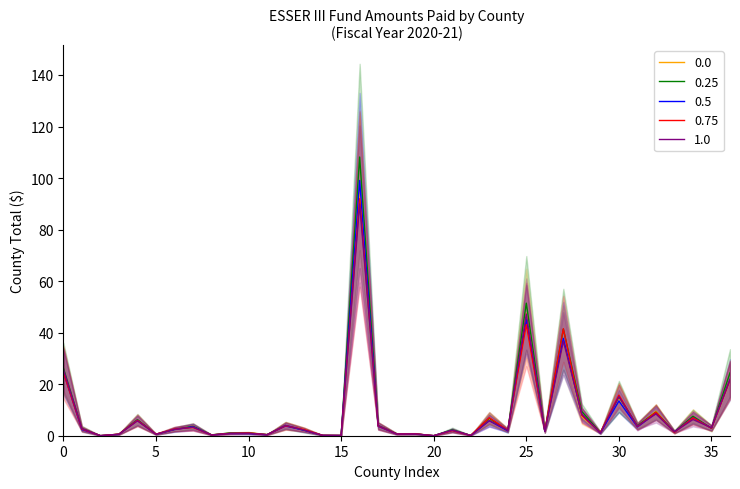

How many points are lower than both their immediate neighbors (excluding endpoints)?

14